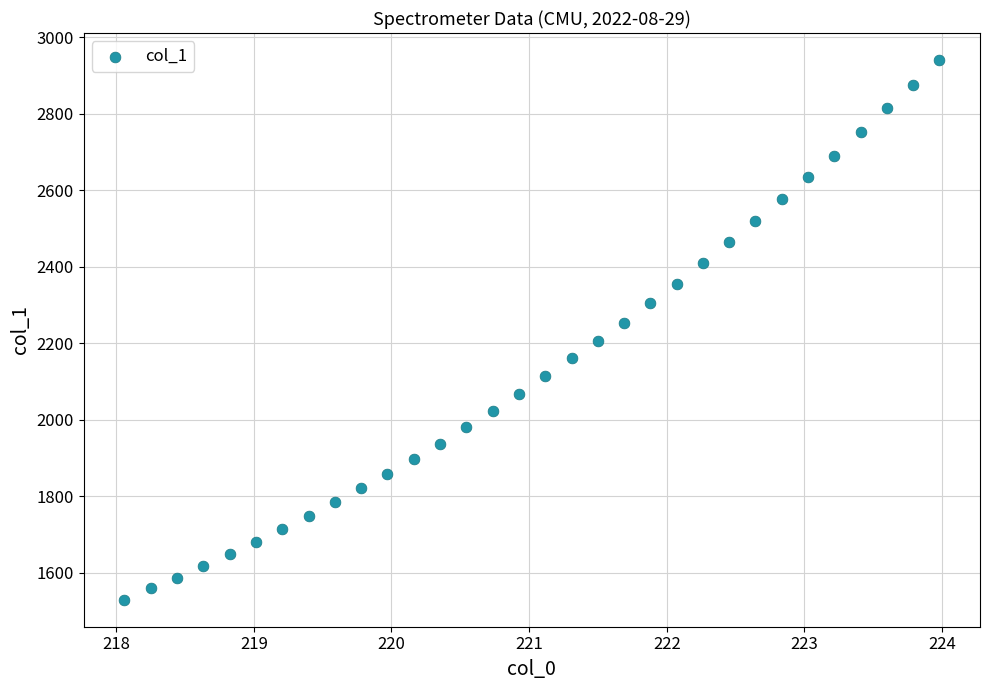

What is the range of Y values (max minus min)?

1410.5